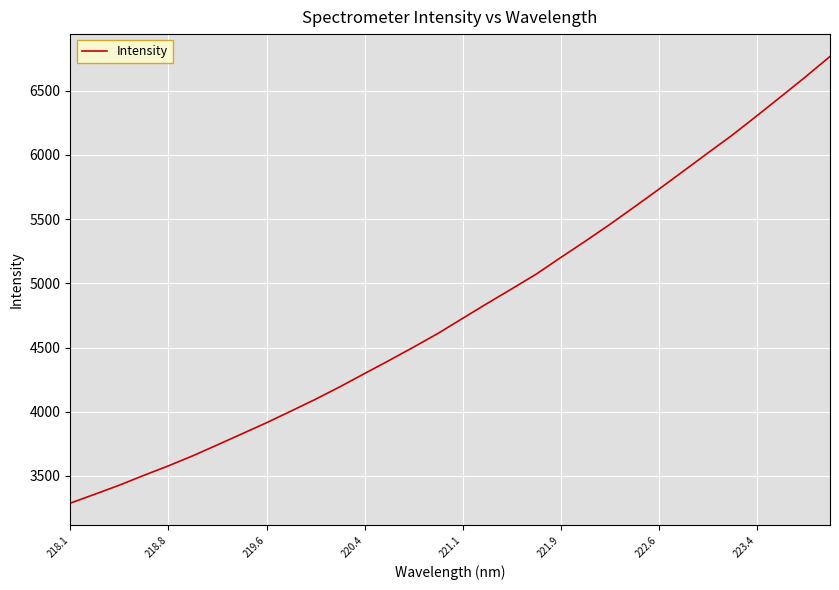

What is the greatest value displayed?

6767.5